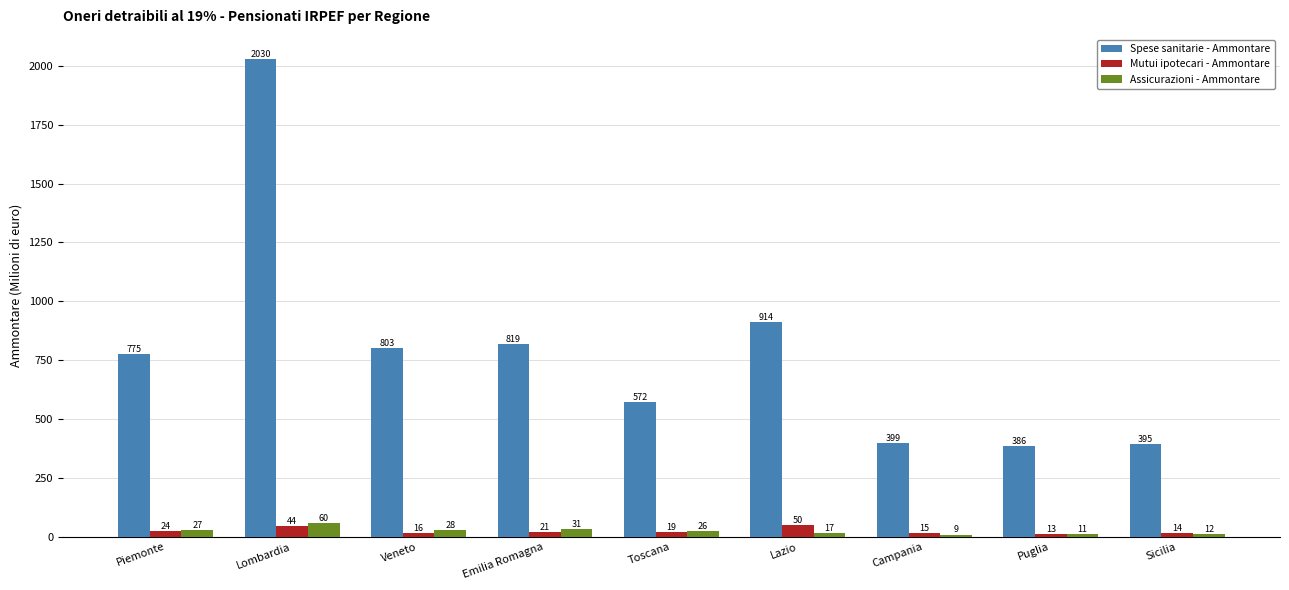

Is the value of Assicurazioni - Ammontare at Puglia greater than the value of Spese sanitarie - Ammontare at Puglia?

No